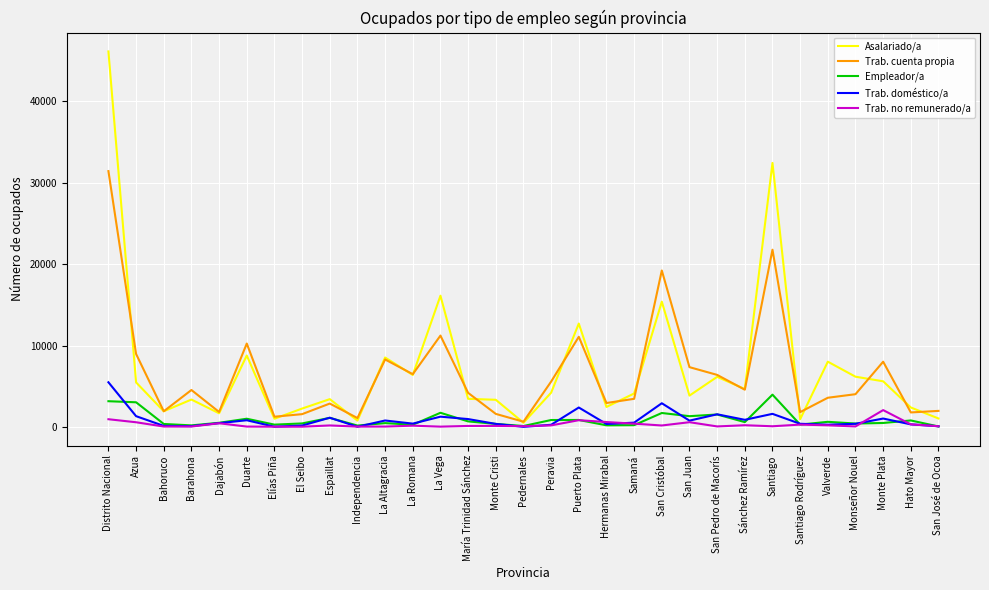

True or false: Trab. no remunerado/a and Trab. cuenta propia cross at least once.

False